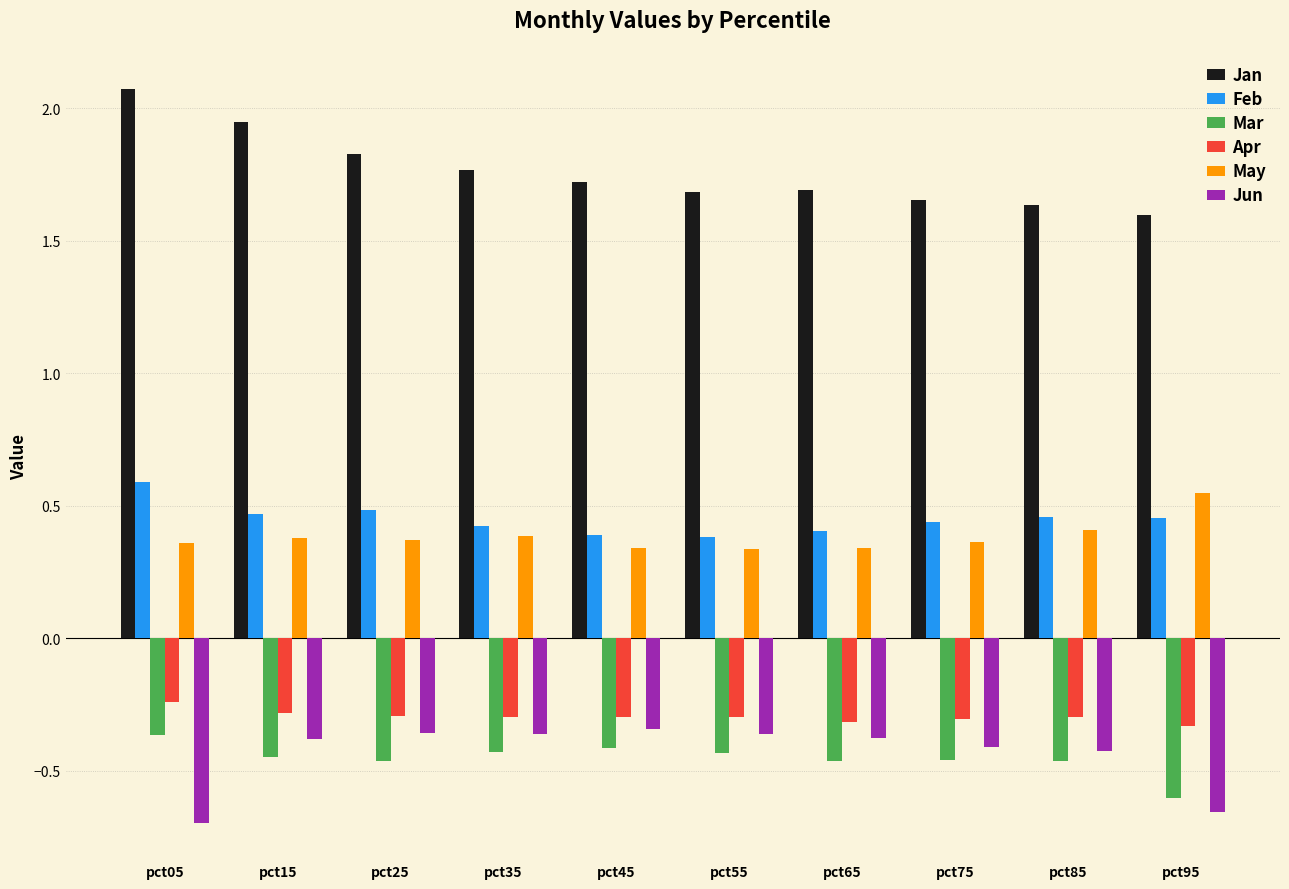

Count the number of categories in the chart.

10